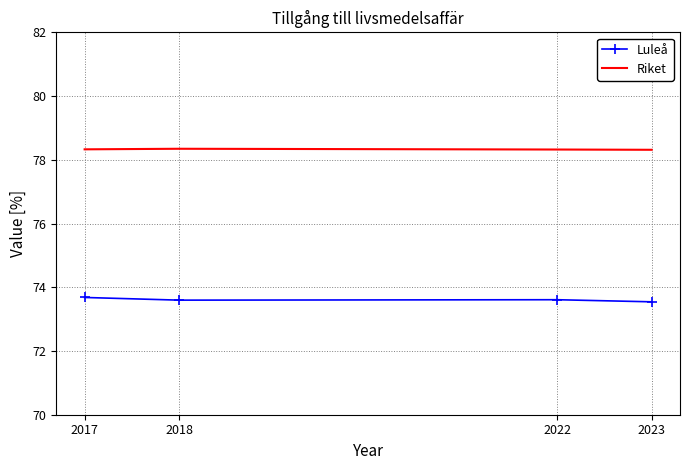

True or false: Luleå and Riket cross at least once.

False